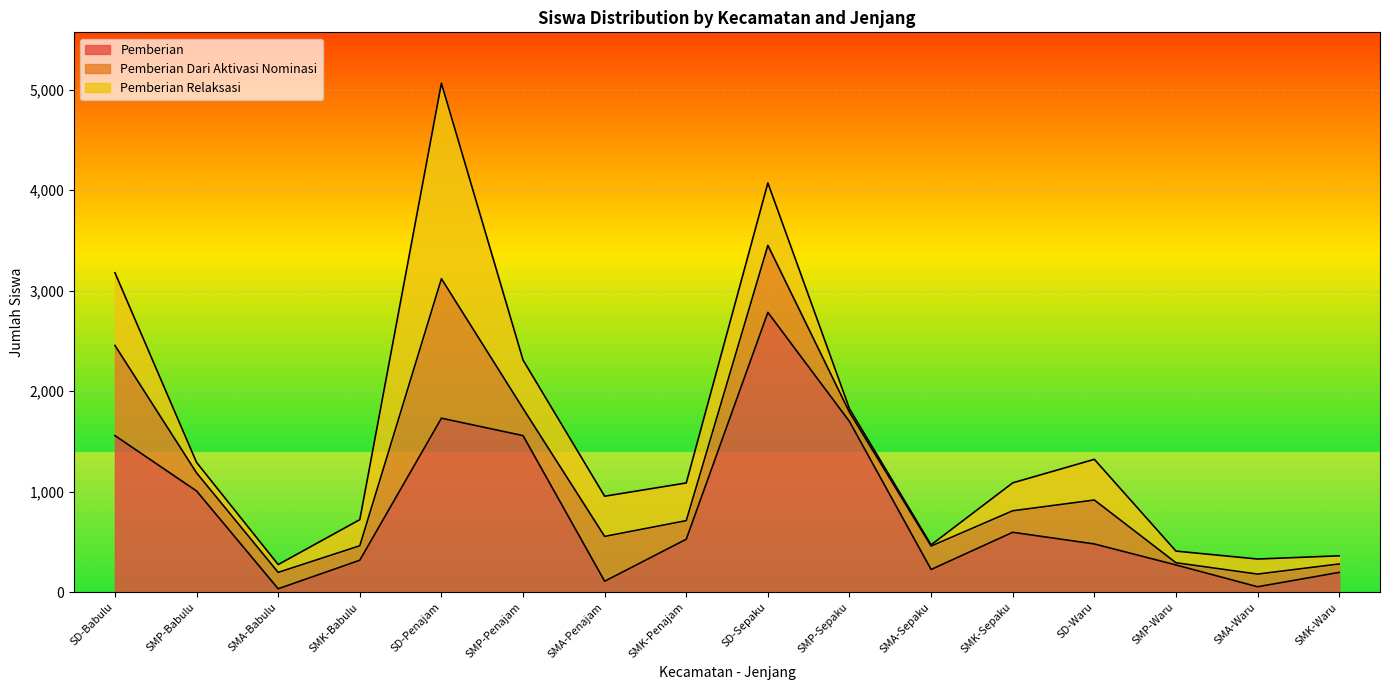

Which series has the largest total across all categories?

Pemberian